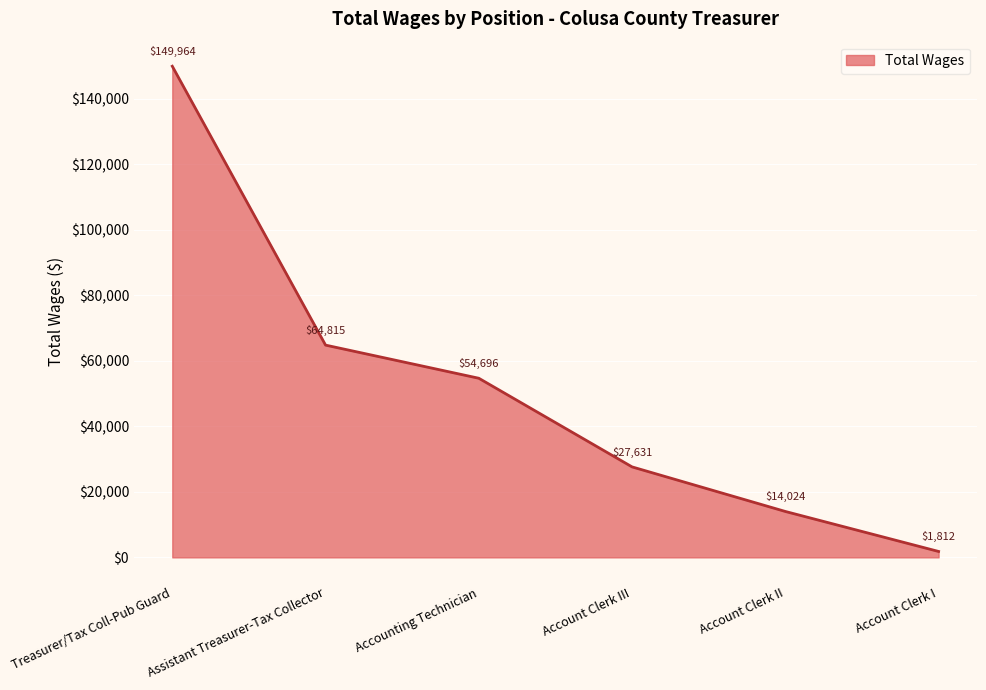

Is it true that the value at Account Clerk I is 1812?

True